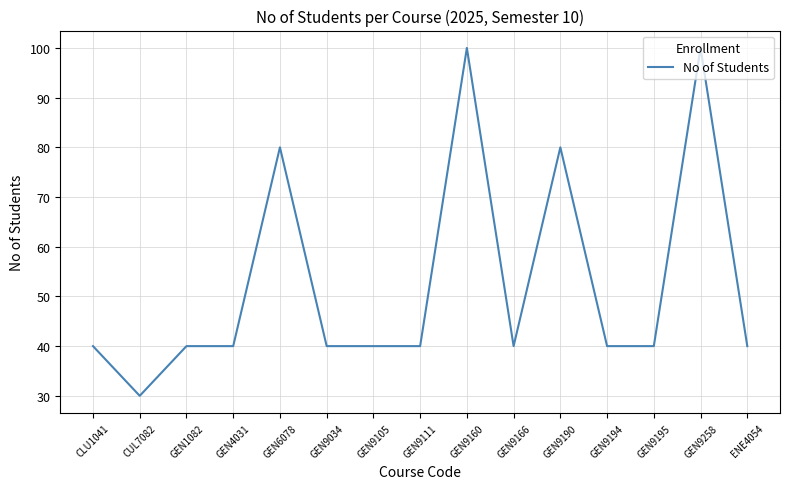

At which category does the chart reach its minimum across all series?

CUL7082